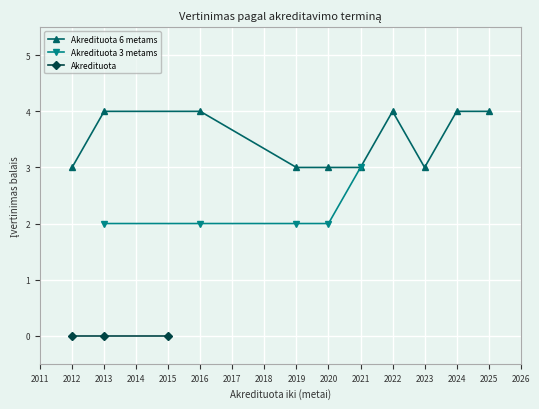

How many lines are shown in the chart?

3